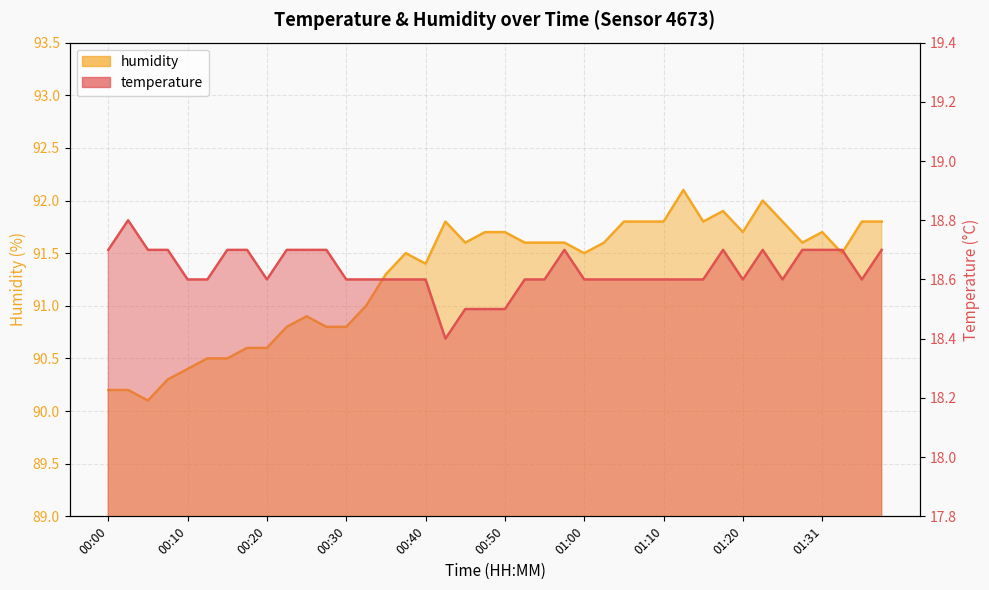

What is the total value across all series at 00:02?

109.0